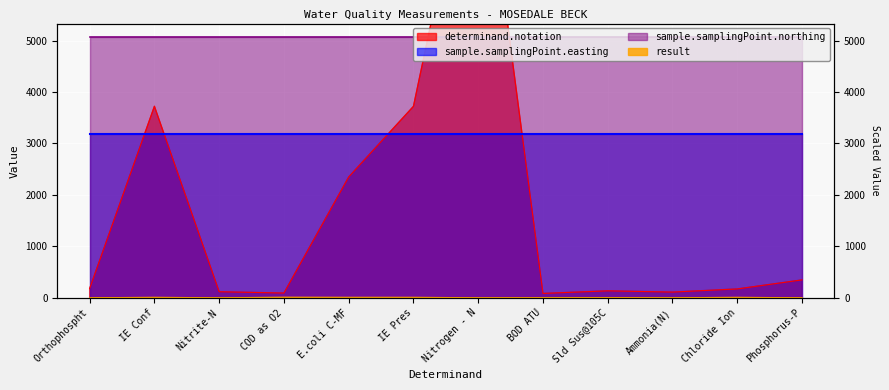

True or false: determinand.notation and result intersect in this chart.

False